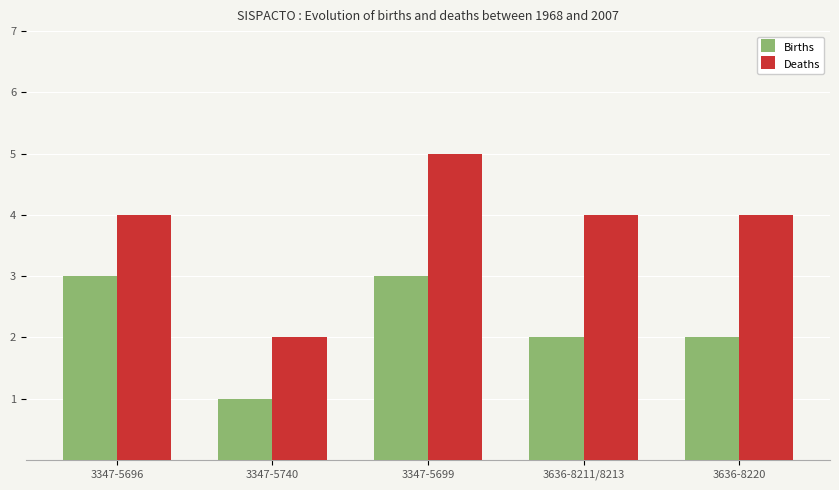

List the series in order of their peak value, highest first.

Deaths, Births